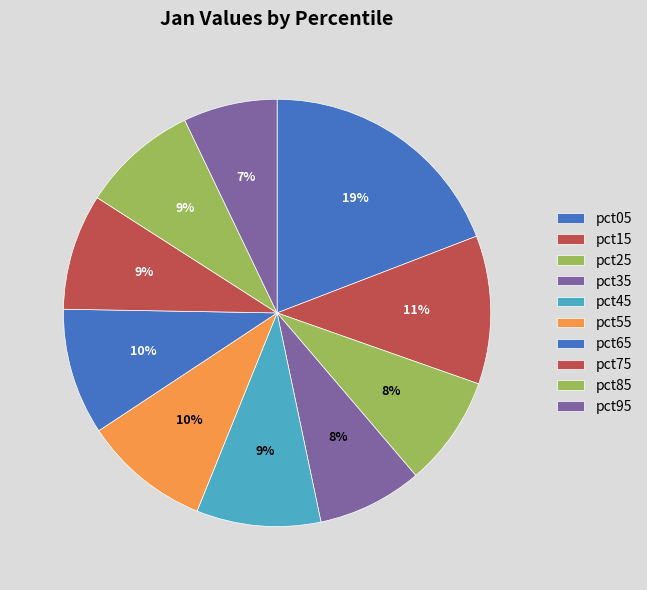

To the nearest percent, what is the combined percentage of pct95 and pct35?

15%